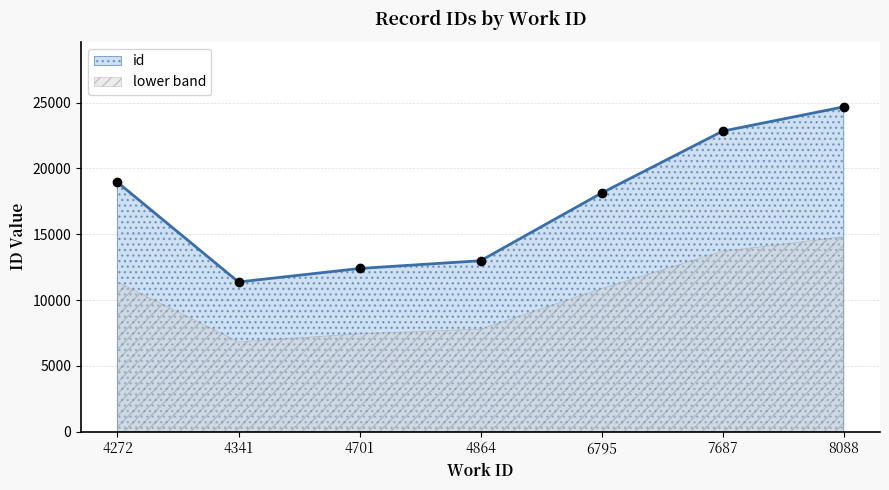

At which category does the chart reach its peak across all series?

8088